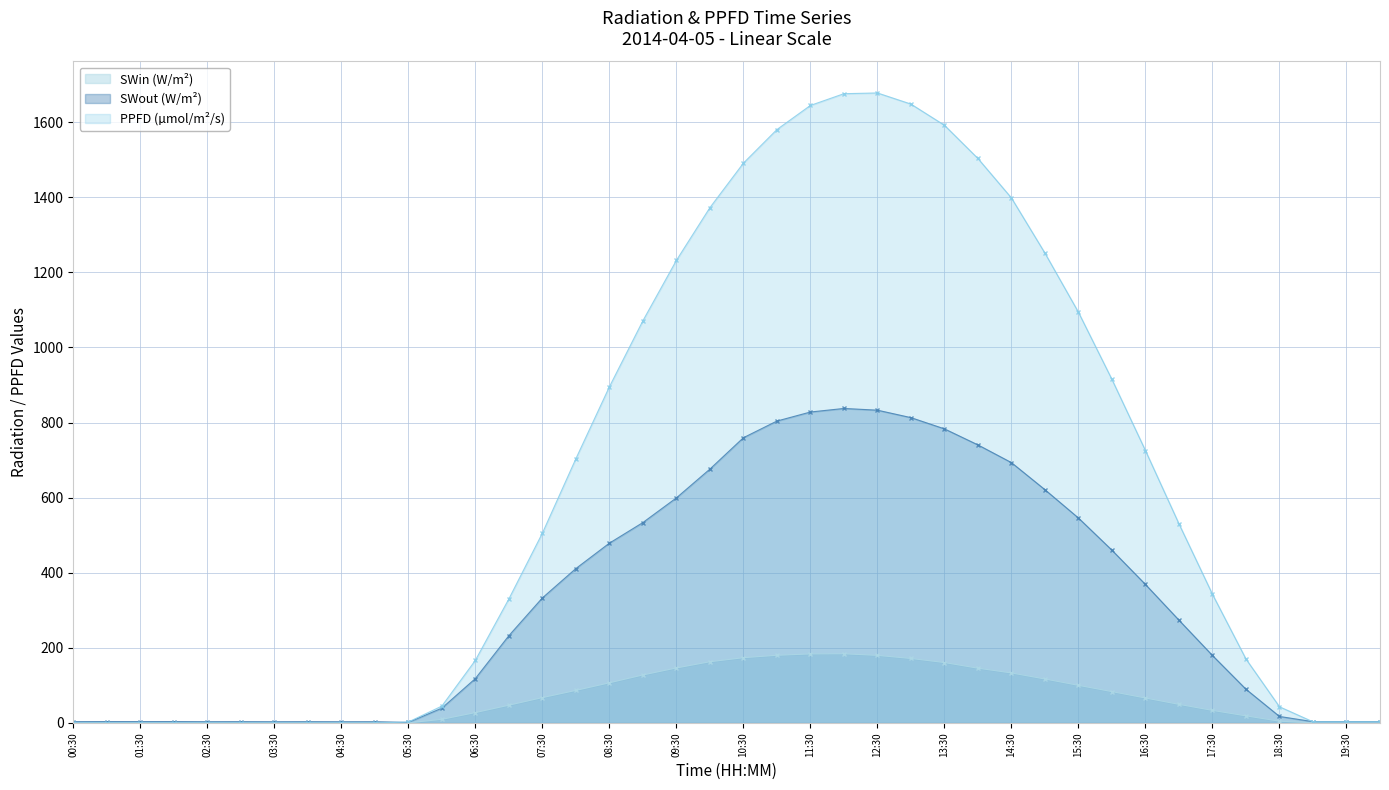

Reading left to right, what are all the values shown in this chart?

SWin (W/m²): 0.5	0.6	0.6	0.5	0.4	0.3	0.3	0.3	0.4	0.3	0.3	9.7	27.6	47.3	67.5	86.7	106.9	127.8	146.5	163.0	173.8	180.2	183.8	184.2	180.0	171.8	160.9	145.9	133.2	117.1	100.2	83.5	66.5	49.6	33.5	18.9	4.7	0.4	0.4	0.4
SWout (W/m²): 3.5	3.8	3.7	3.7	3.4	3.5	3.3	3.5	3.3	3.4	1.5	39.4	118.2	232.4	333.0	411.2	478.8	533.7	599.3	676.0	759.5	803.9	828.0	837.5	832.9	813.1	783.1	740.4	693.3	621.1	545.8	460.1	368.8	273.8	179.7	89.8	17.3	3.5	3.5	3.5
PPFD (µmol/m²/s): 0.0	0.0	0.0	0.0	0.0	0.0	0.0	0.0	0.0	0.0	2.5	45.0	166.7	330.2	505.3	703.5	895.0	1070.9	1231.7	1372.1	1490.6	1580.1	1644.3	1675.6	1677.5	1648.0	1591.5	1503.1	1398.0	1251.1	1093.6	914.7	725.3	530.3	342.6	170.3	43.1	3.1	3.1	3.1